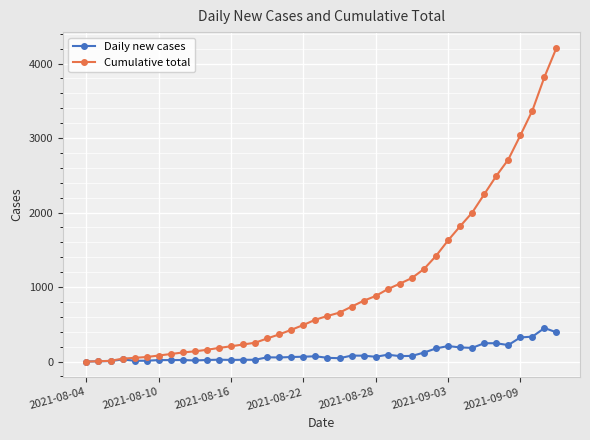

Which series has the largest total across all categories?

Cumulative total